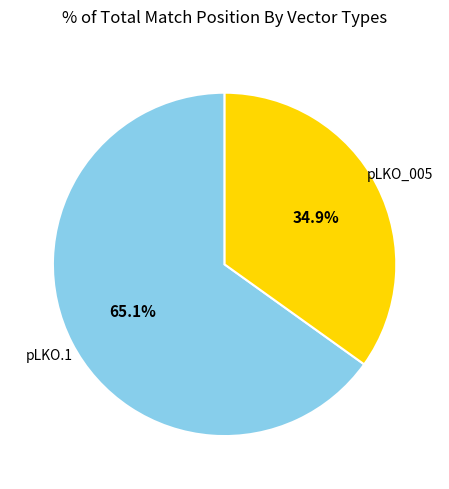

Does any single category account for the majority?

Yes